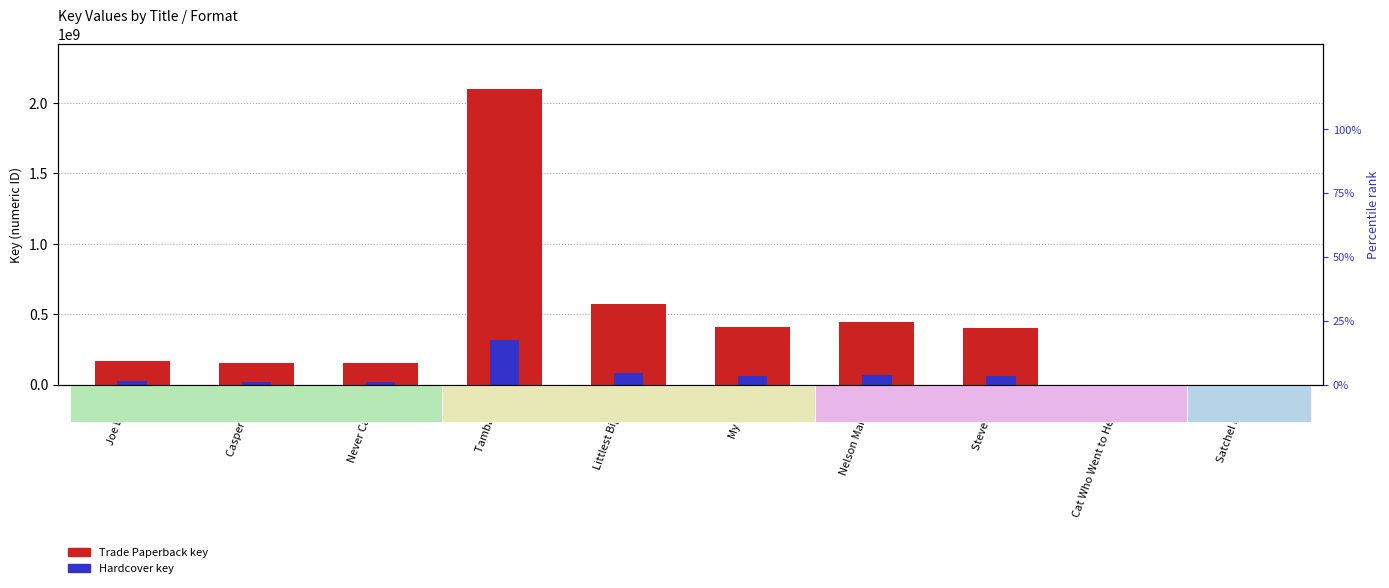

Rank the series by their average value, from highest to lowest.

Trade Paperback (Key), Hardcover (Key)